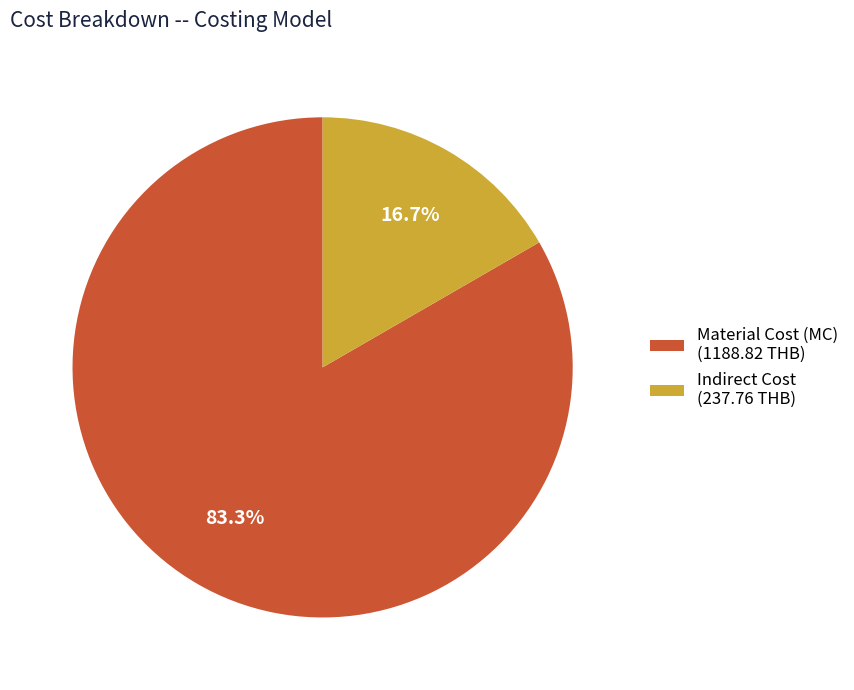

Between Indirect Cost (237.76 THB) and Material Cost (MC) (1188.82 THB), which is larger?

Material Cost (MC) (1188.82 THB)